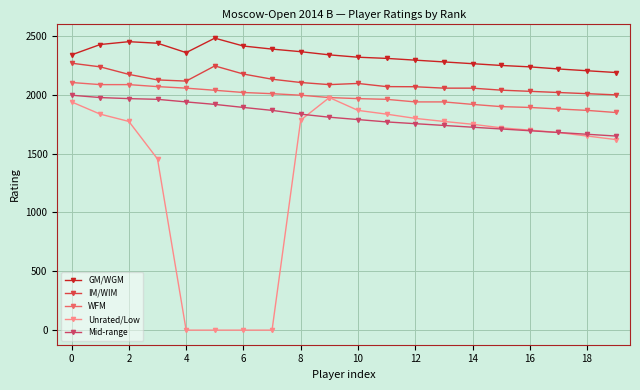

What is the maximum value for GM/WGM?

2482